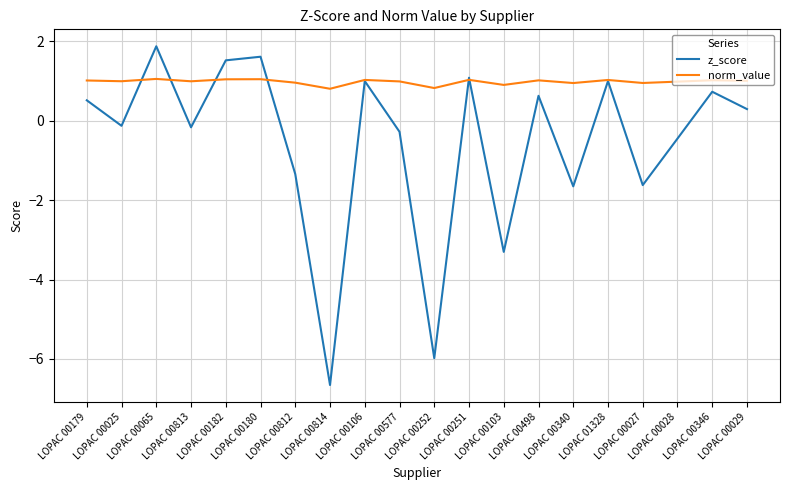

What is the difference between the z_score values at LOPAC 00812 and LOPAC 01328?

2.3